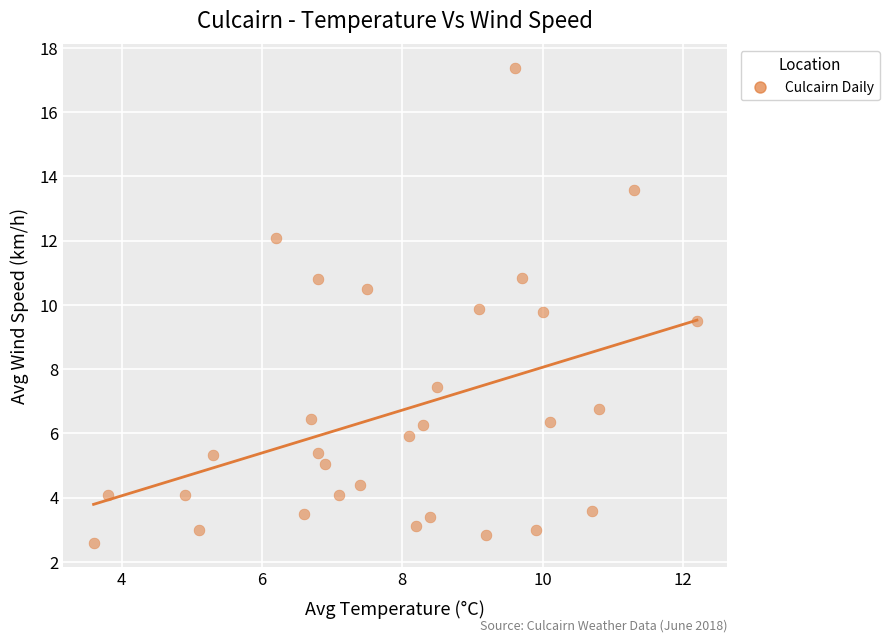

What is the range of X values (max minus min)?

8.6